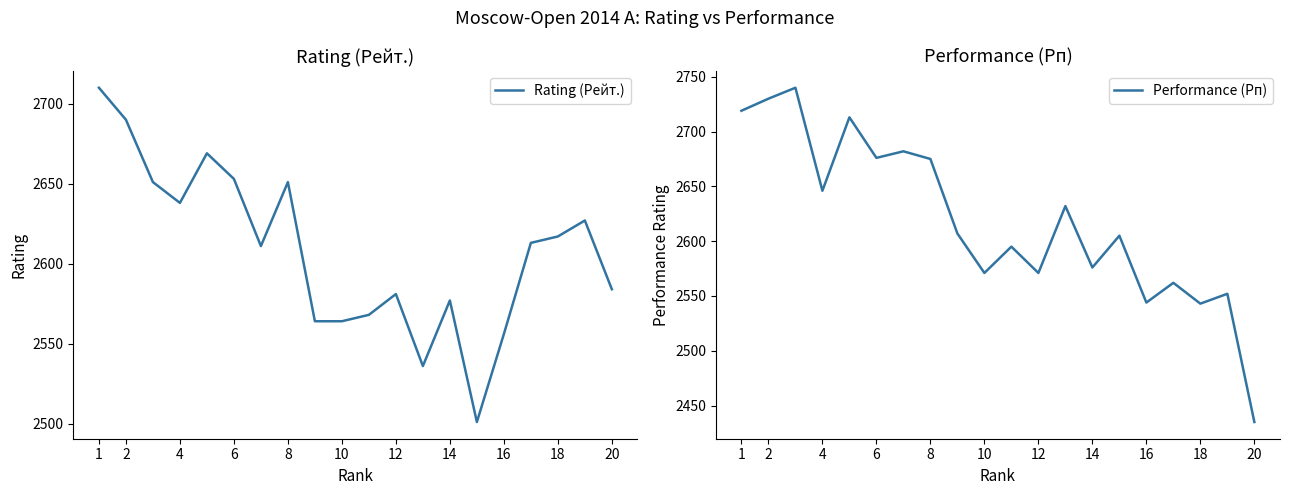

How many intersections are there between Performance (Рп) and Rating (Рейт.)?

5